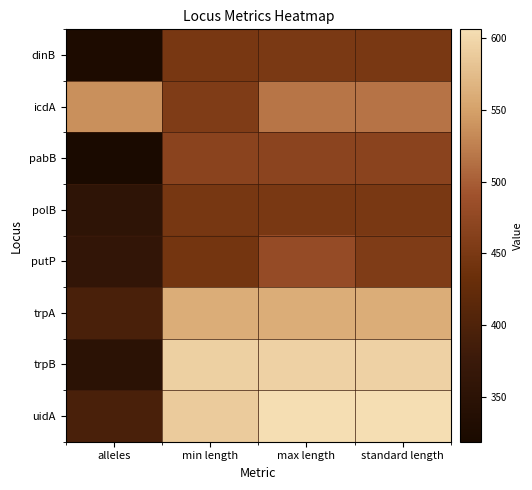

What is the spread (max minus min) of values at alleles?

218